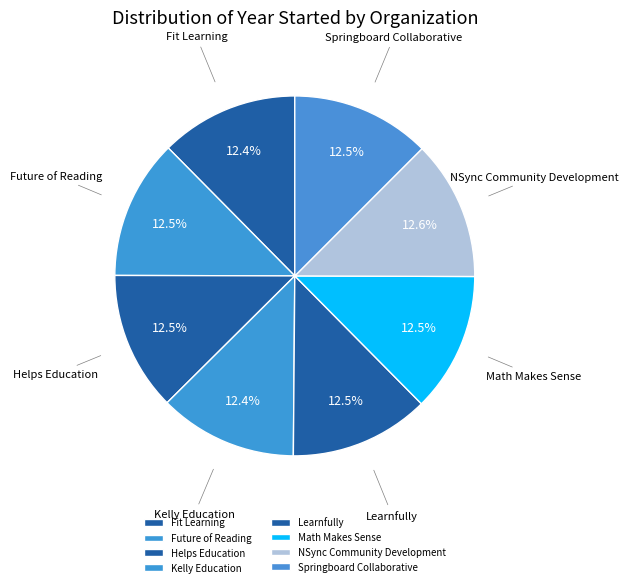

What portion of the pie excludes Math Makes Sense?

87.5%